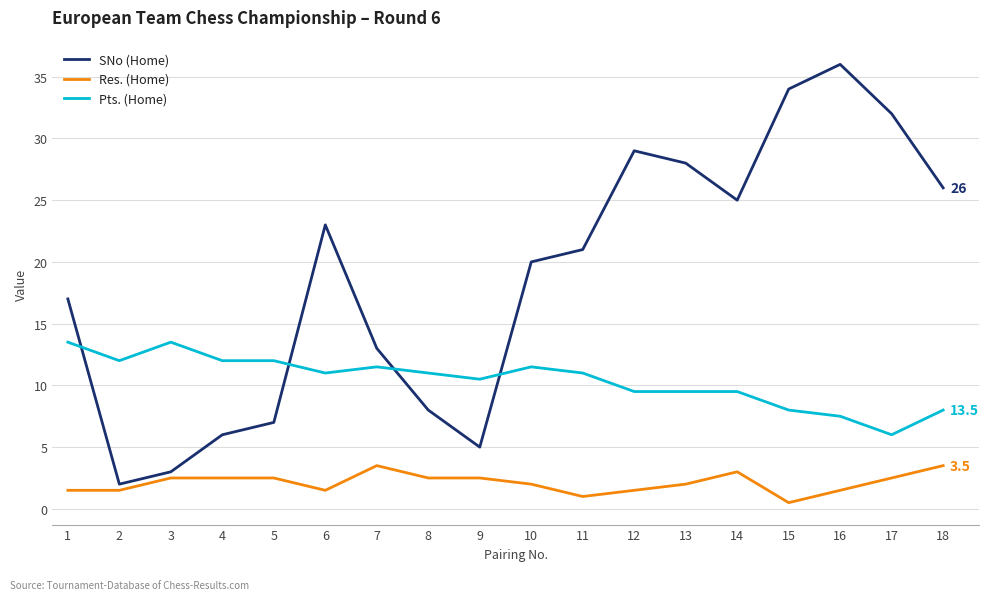

Which category has the lowest value in the Pts. (Home) series?

17